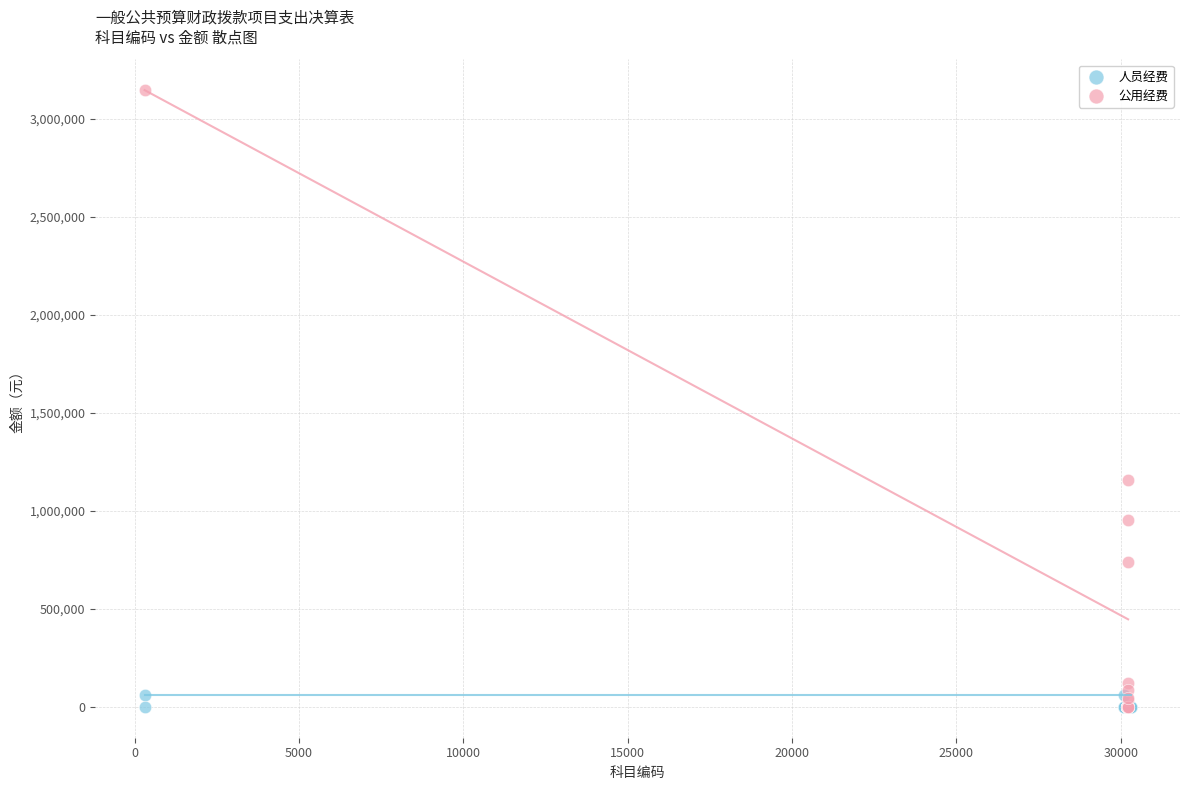

Which series contains the highest Y value?

公用经费